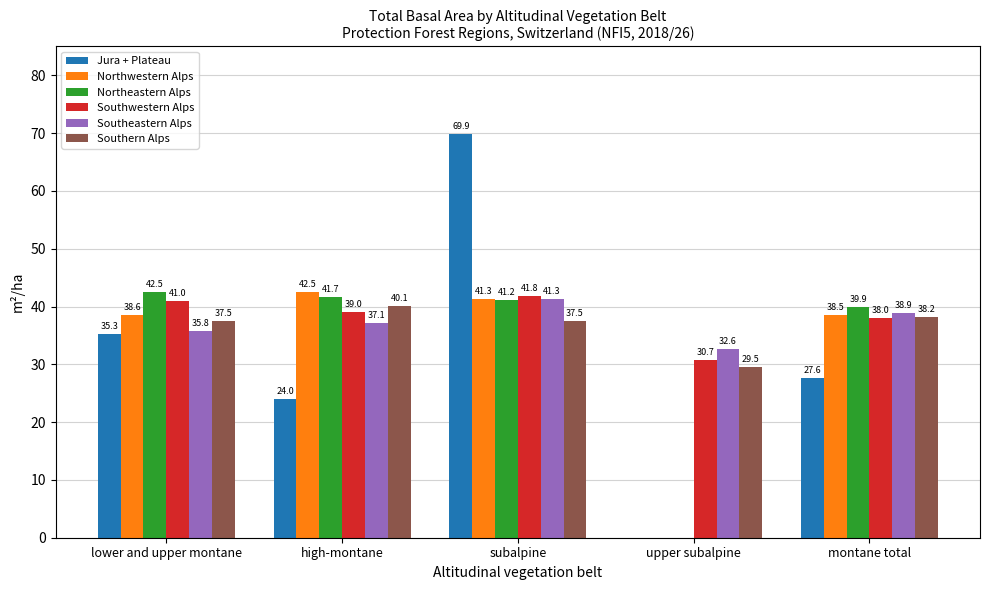

The value of Southeastern Alps at lower and upper montane is 35.8. True or false?

True